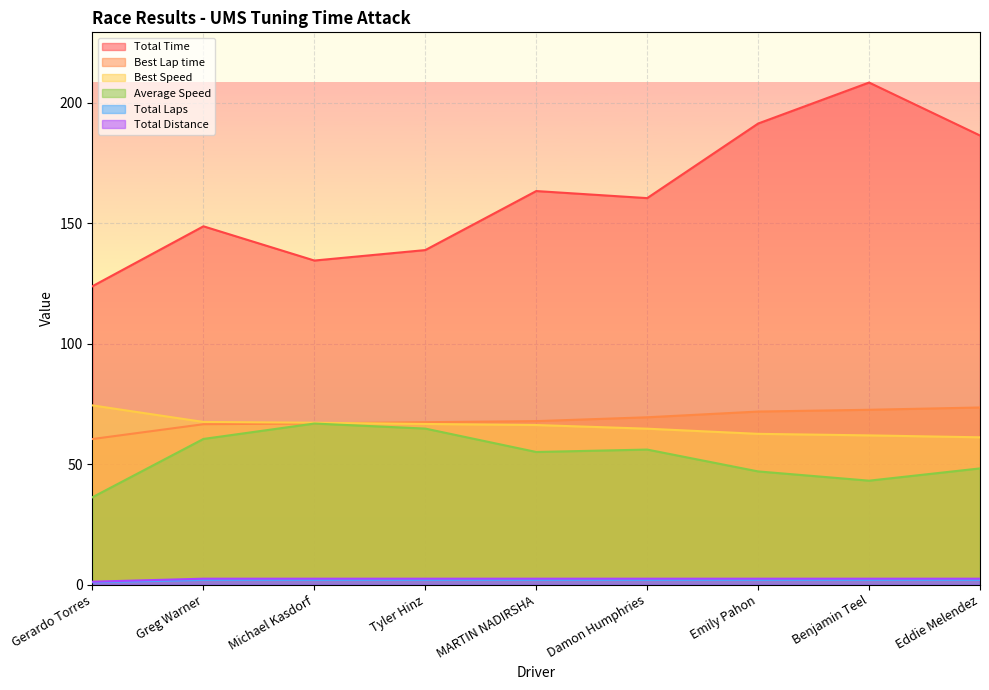

The value of Total Laps at Gerardo Torres is 1.0. True or false?

True